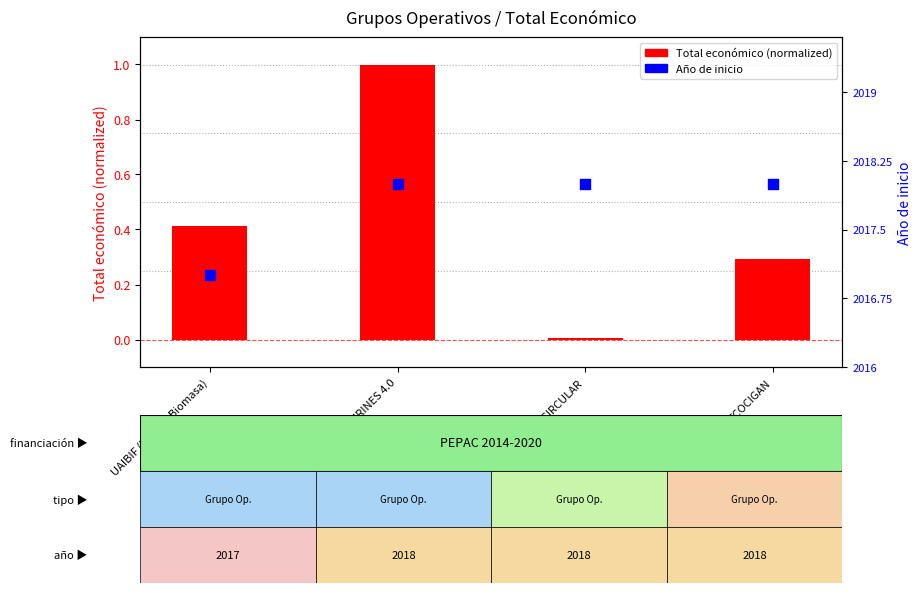

Which series contains the lowest Y value?

Total económico (normalized)